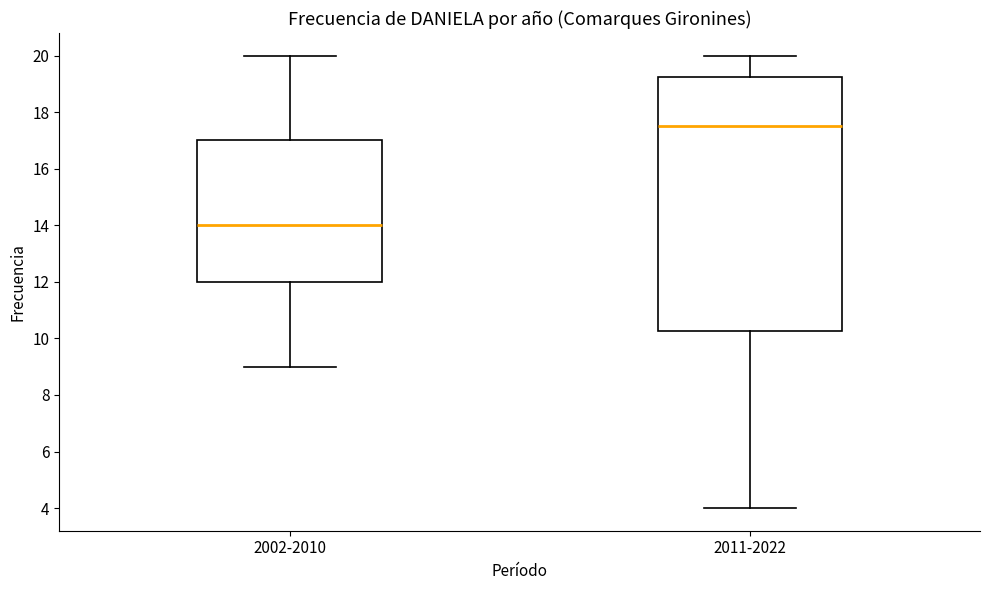

Which box is the tallest, from its lower edge to its upper edge?

2011-2022